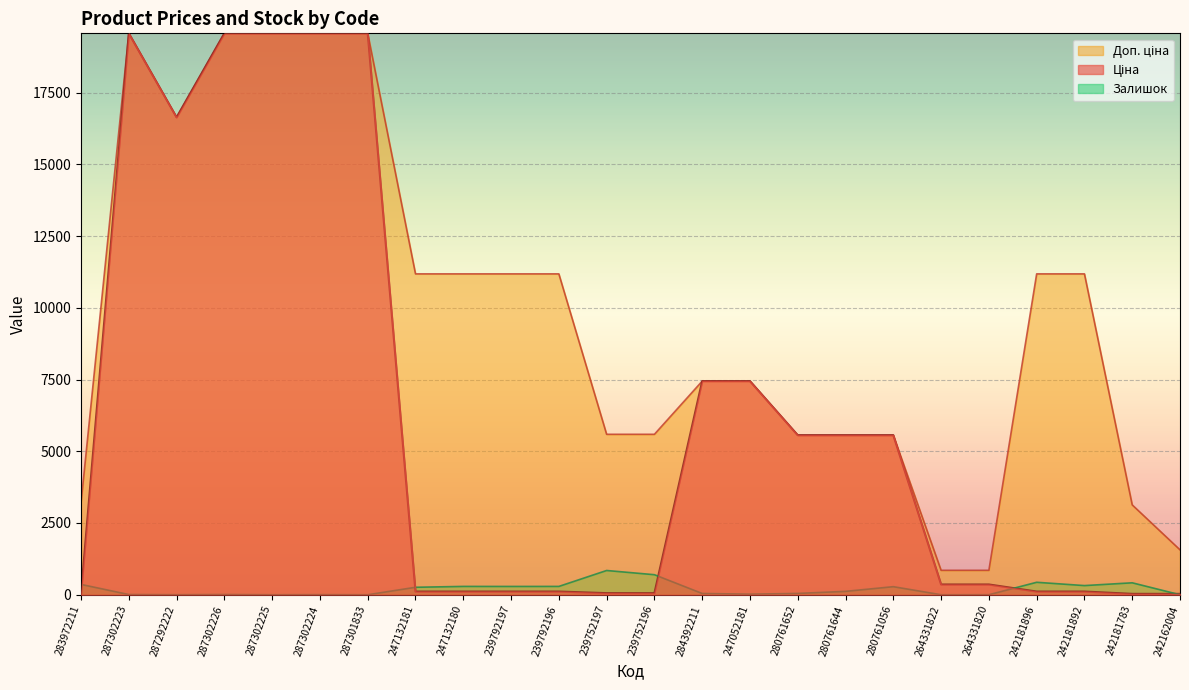

What is the label of the 4th point from the right?

242181896